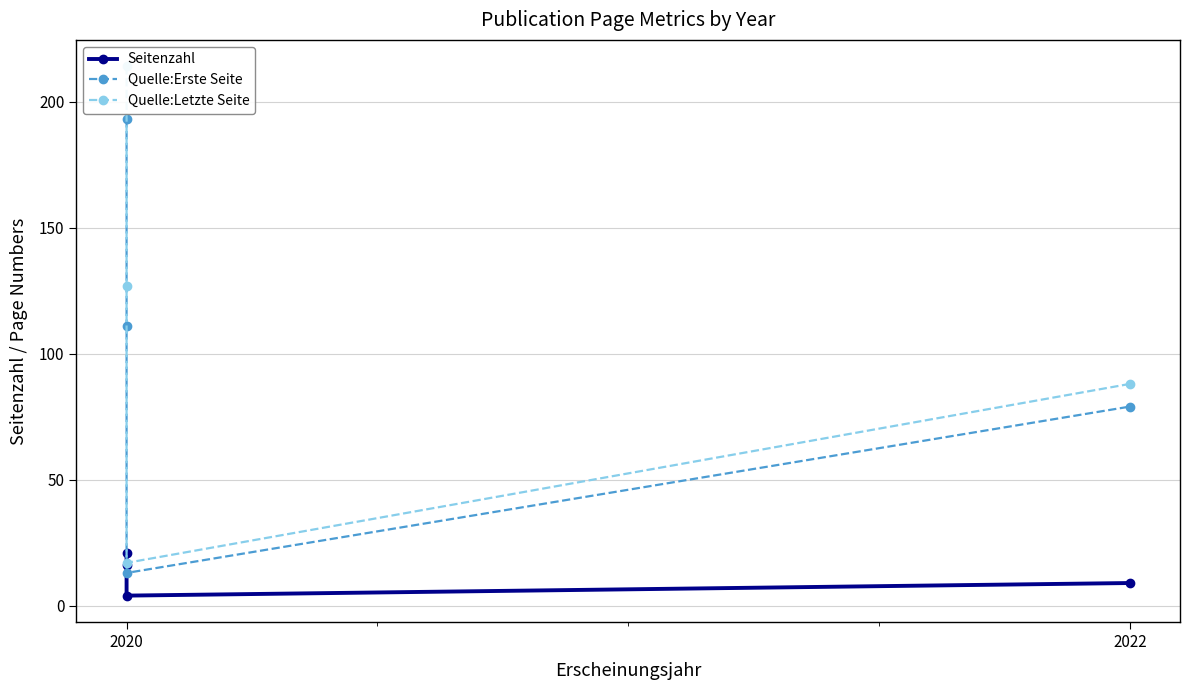

Where is the first local minimum for Quelle:Erste Seite?

2020